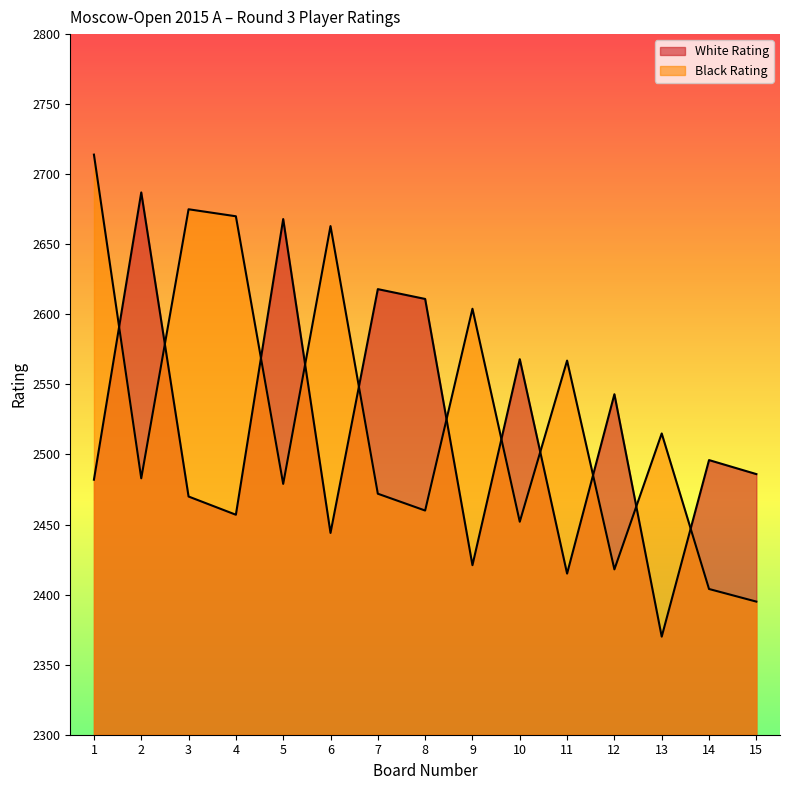

What is the difference between the highest and lowest values at 13?

145